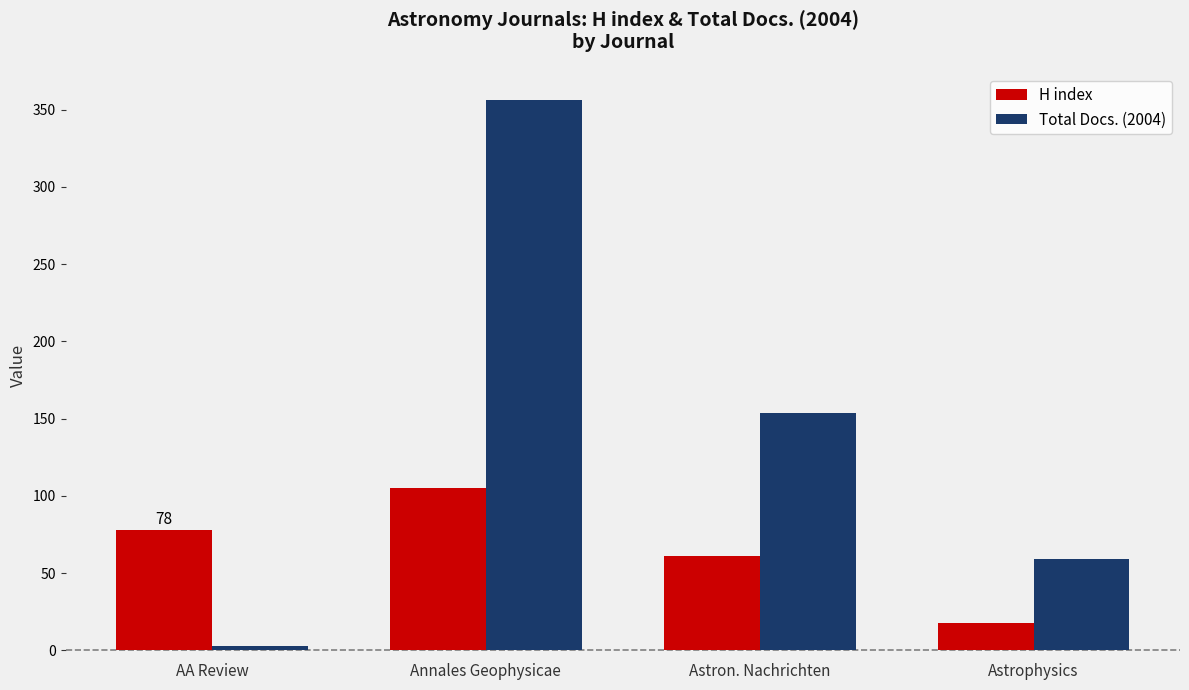

What is the label of the 2nd bar from the right?

Astron. Nachrichten